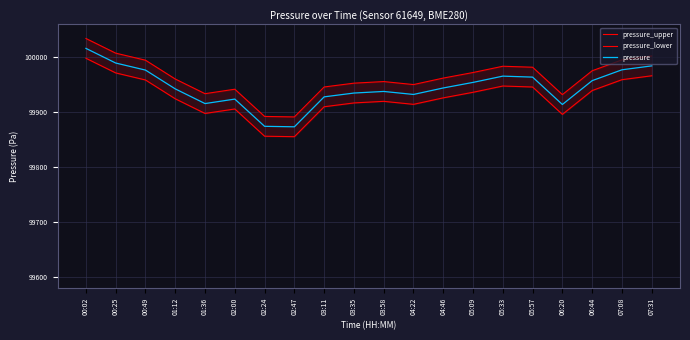

At which label does pressure_lower first exceed 99926?

00:02